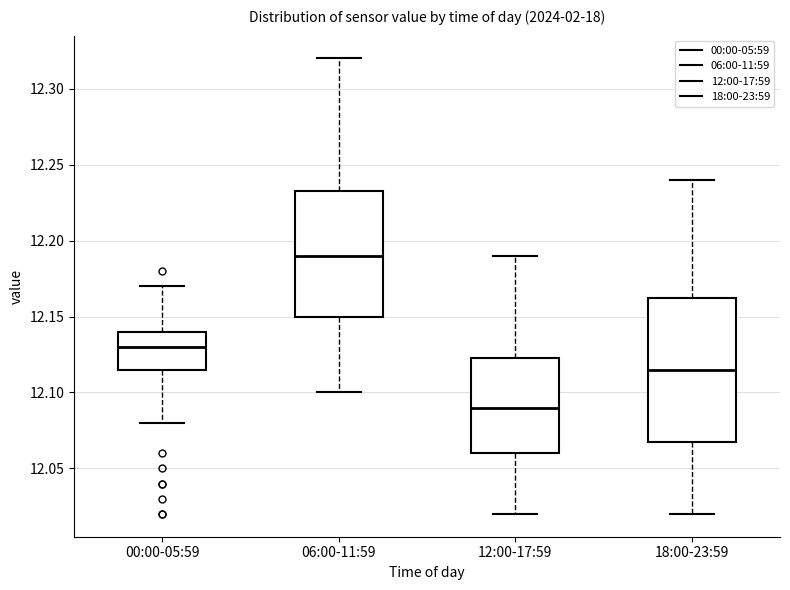

Comparing the boxes themselves (not the whiskers), which one is the tallest?

18:00-23:59